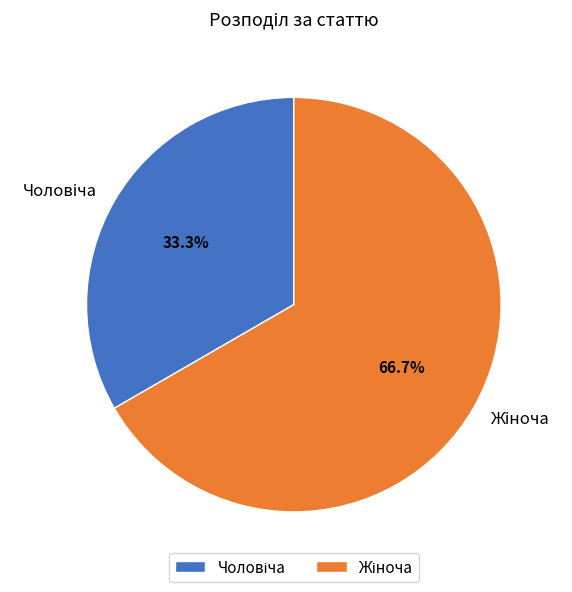

Does any single category account for the majority?

Yes